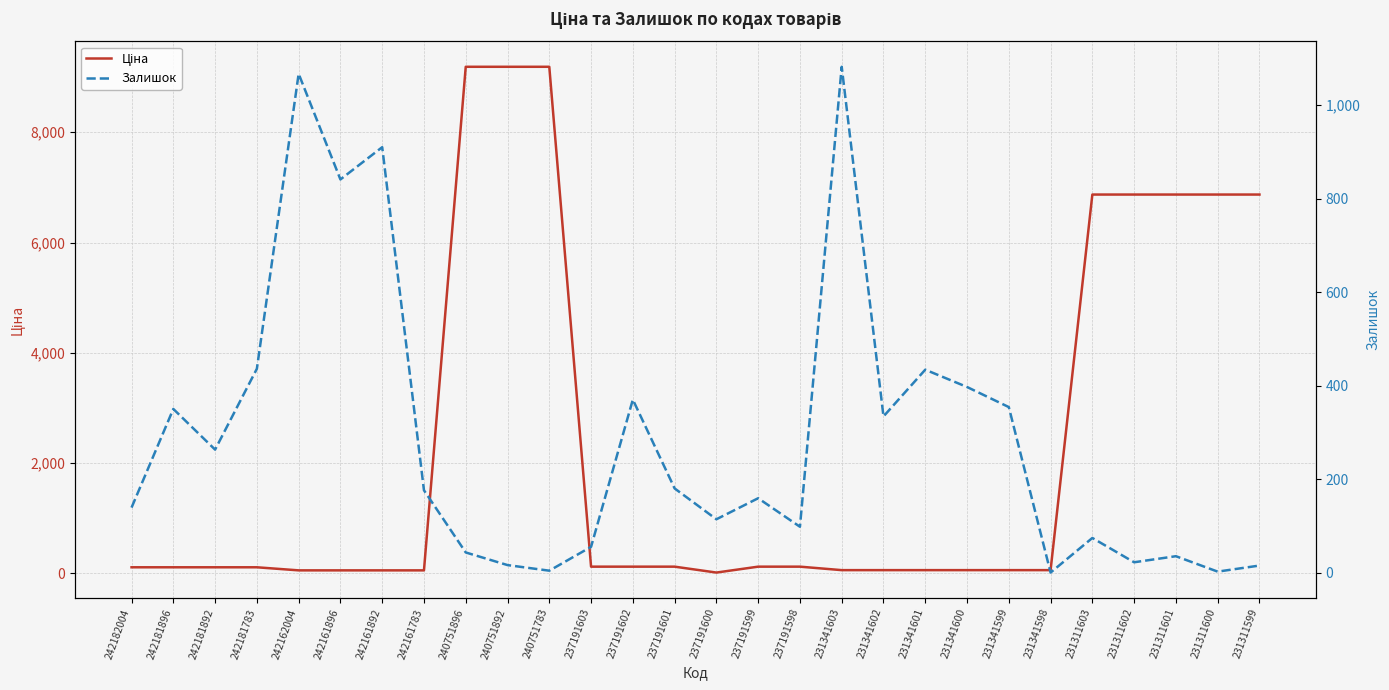

After their last crossing, which series has the higher values: Залишок or Ціна?

Ціна